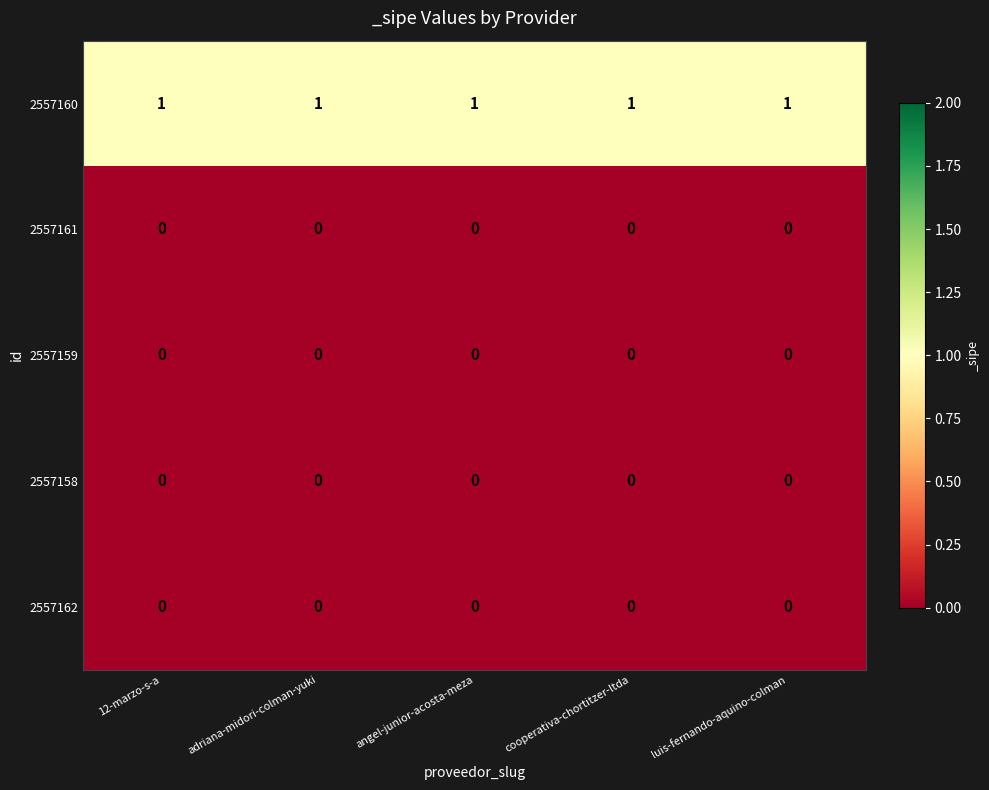

The value of 2557161 at adriana-midori-colman-yuki is 0. True or false?

True